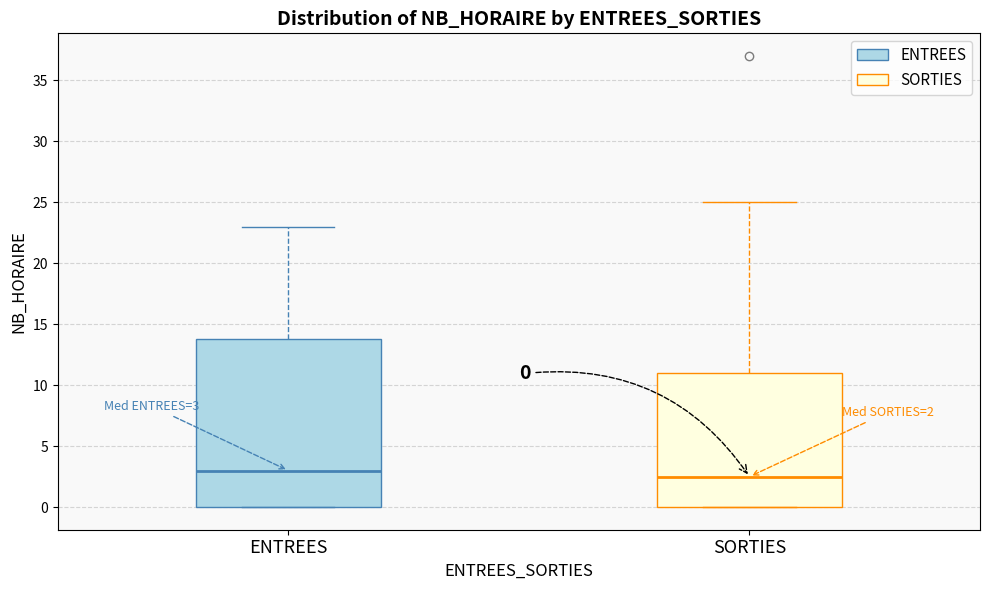

Which box is the tallest, from its lower edge to its upper edge?

ENTREES